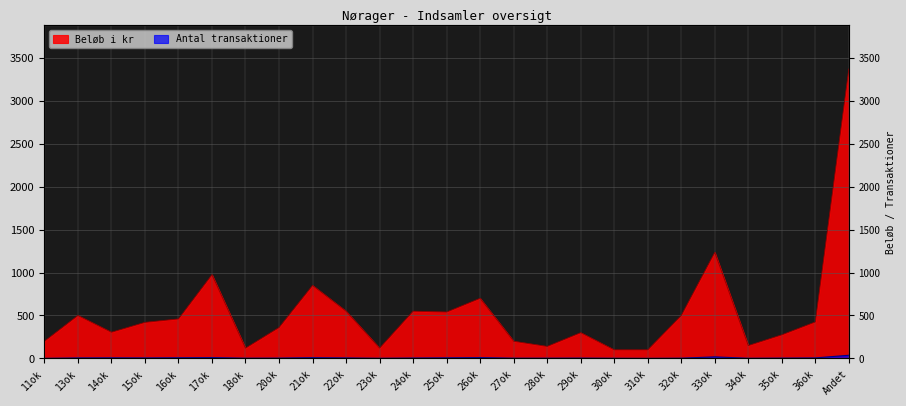

What is the value of the Beløb i kr point at the 9th from the left?

850